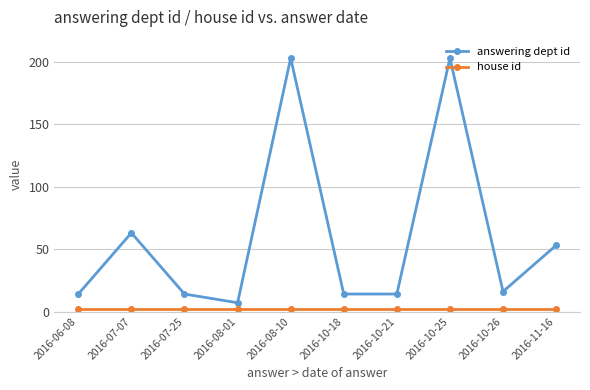

Between 2016-06-08 and 2016-11-16, which series saw the biggest shift?

answering dept id